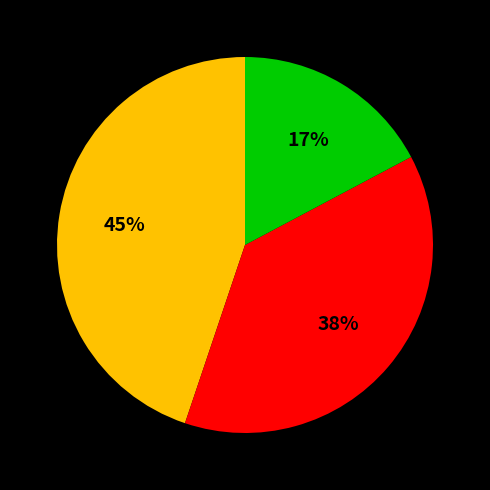

How many slices are in this pie chart?

3